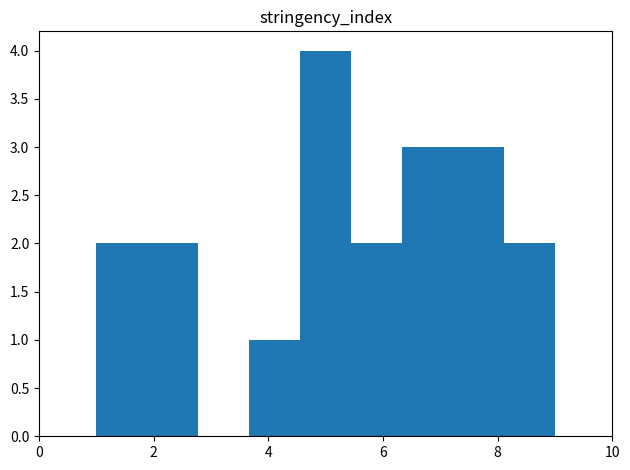

Reading left to right, list every bar in this chart as the range it spans on the x-axis followed by its height. Neither the bar edges nor the heights are printed on the chart, so give them approximately, as read against the axes.

1.0 to 1.8: 2
1.8 to 2.8: 2
2.8 to 3.6: 0
3.6 to 4.6: 1
4.6 to 5.4: 4
5.4 to 6.4: 2
6.4 to 7.2: 3
7.2 to 8.2: 3
8.2 to 9.0: 2